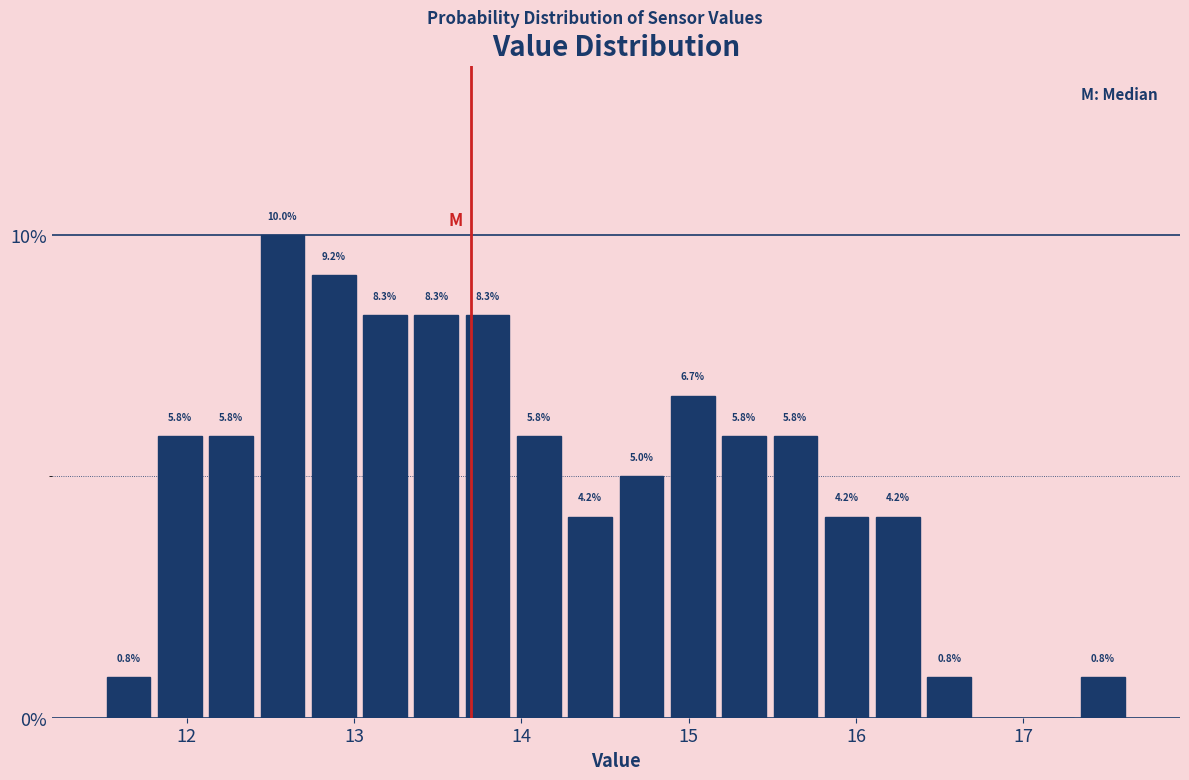

Around what value on the x-axis is the tallest bar? Give the approximate position of its centre, as read against the axis.

12.6